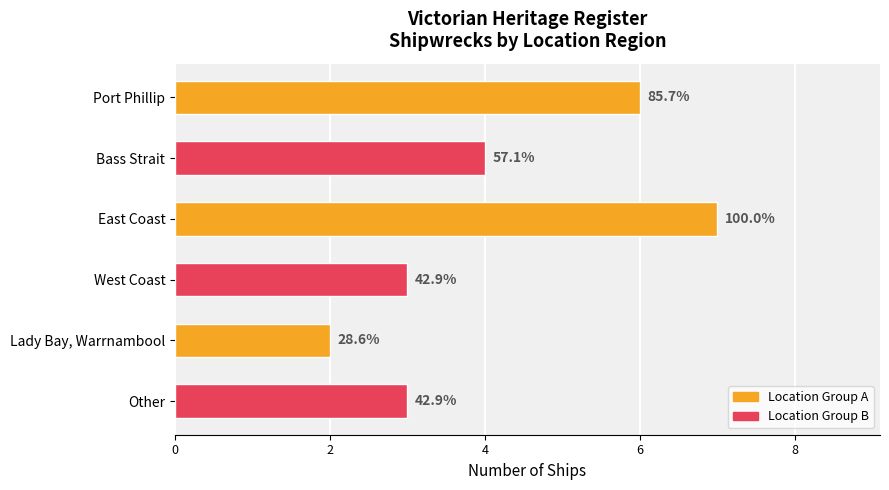

What is the average value?

4